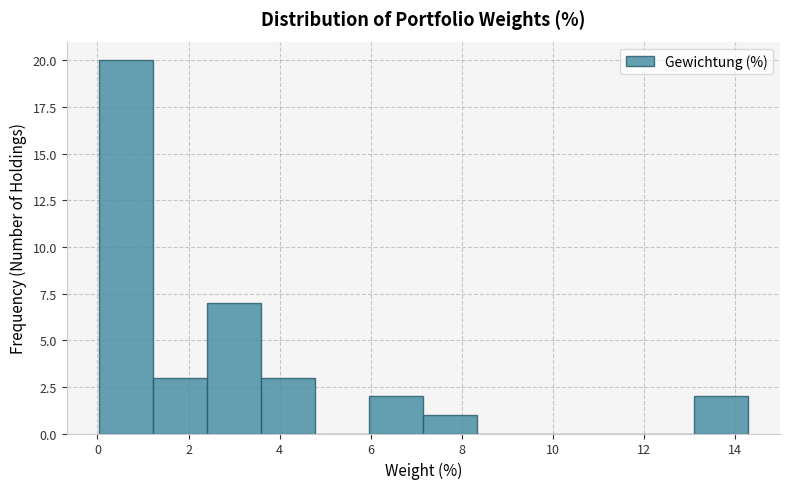

Which range on the x-axis has the tallest bar?

0.0 to 1.2